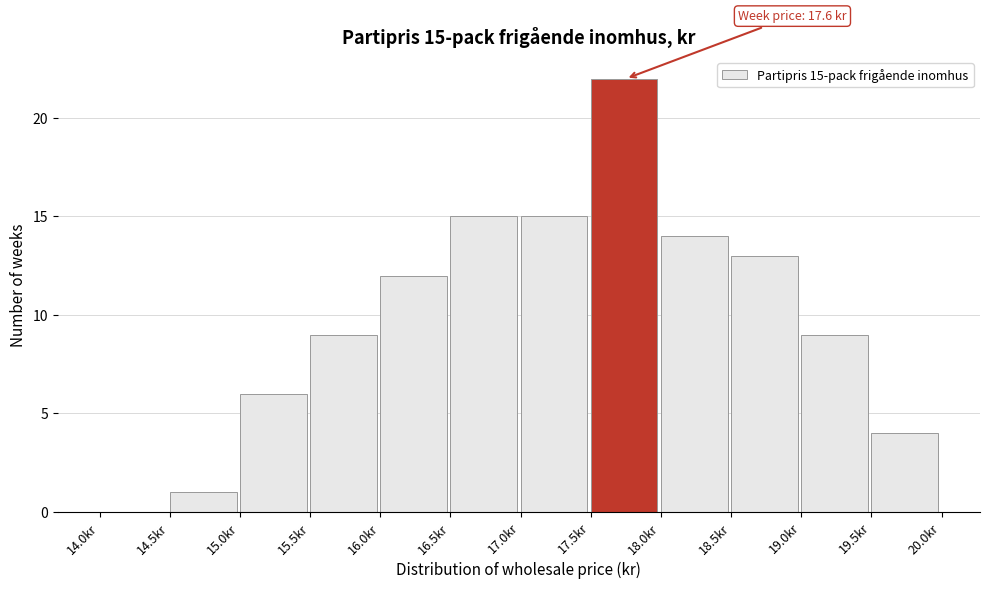

Which range on the x-axis has the tallest bar?

17.5 to 18.0